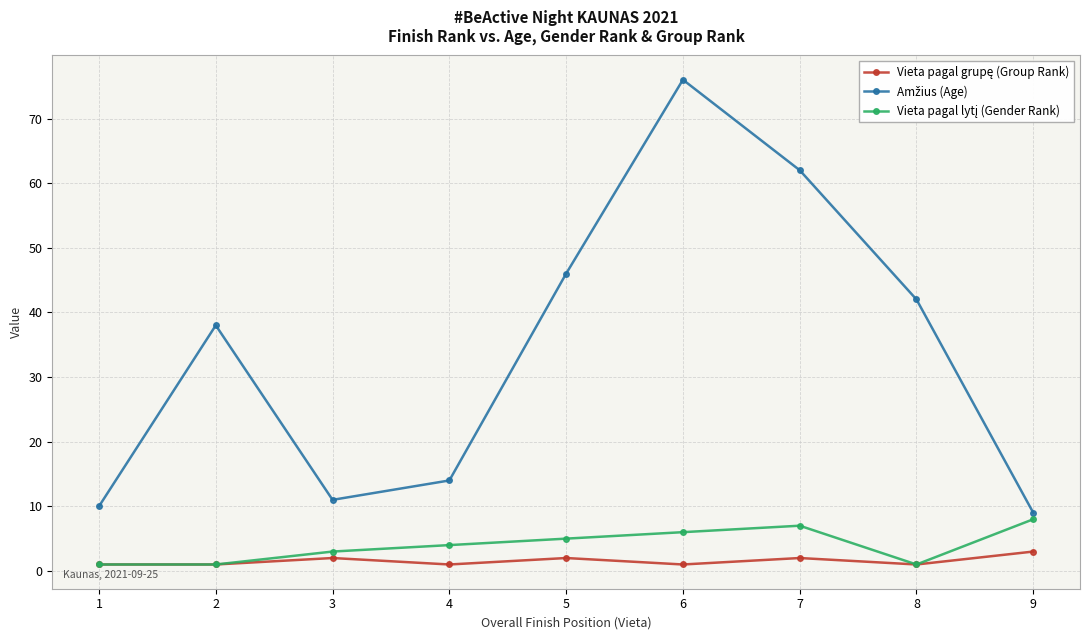

At which category is the sum across all series the highest?

6